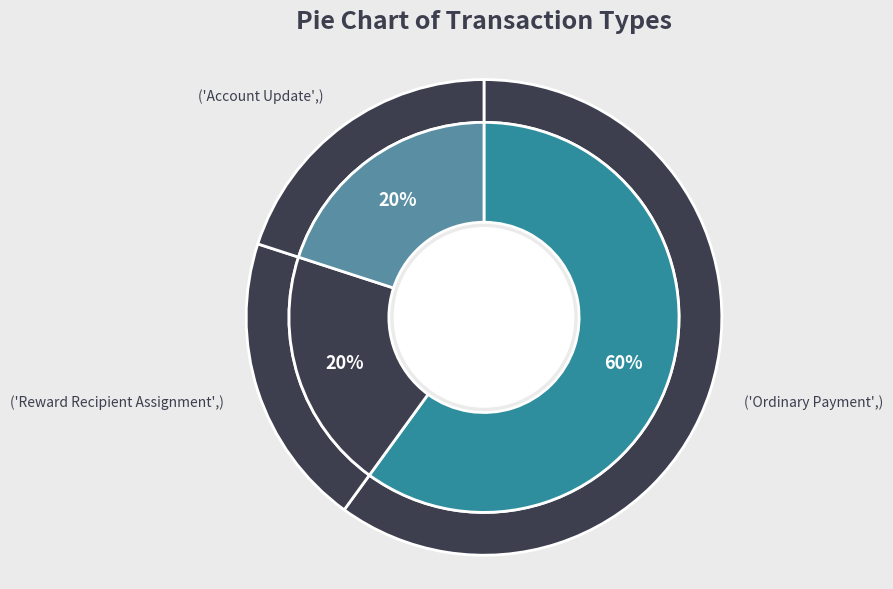

What percentage is the Reward Recipient Assignment slice, to the nearest percent?

20%